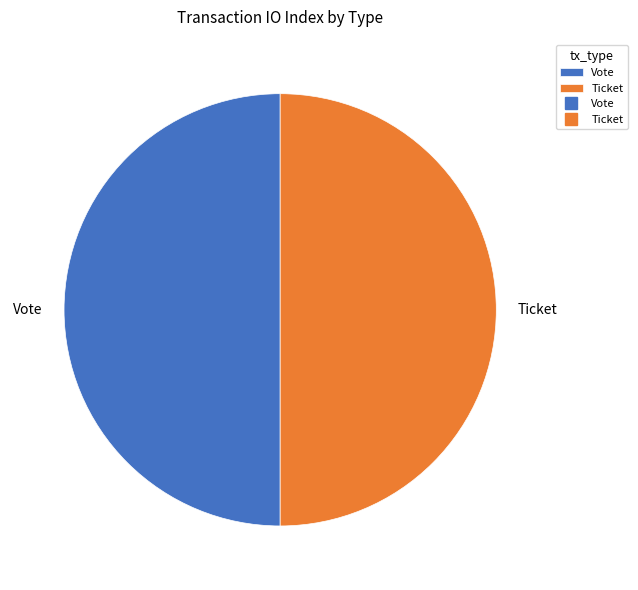

True or false: Vote accounts for 40% of the total.

False